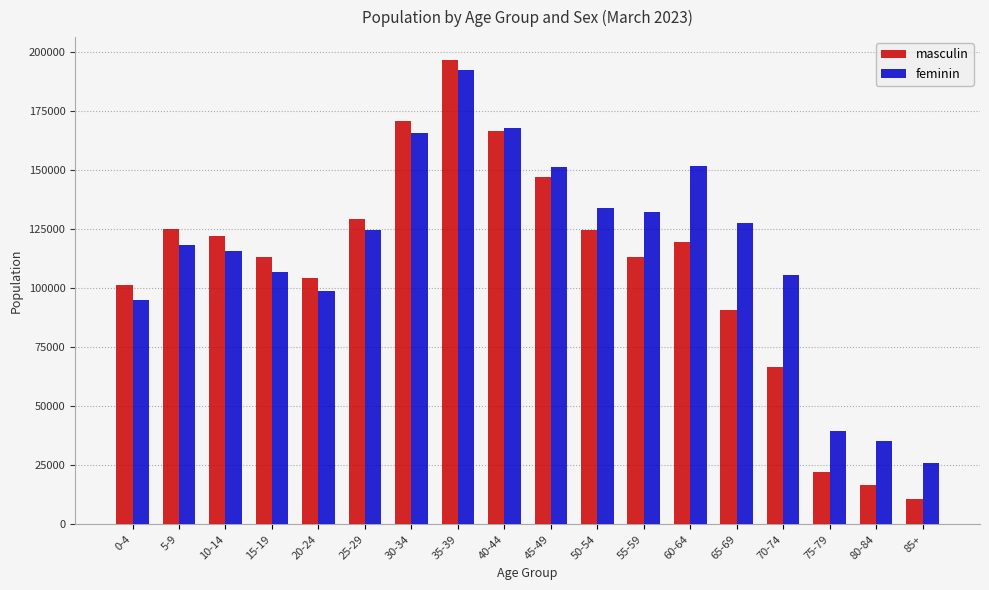

Between 0-4 and 85+, which series saw the biggest shift?

masculin